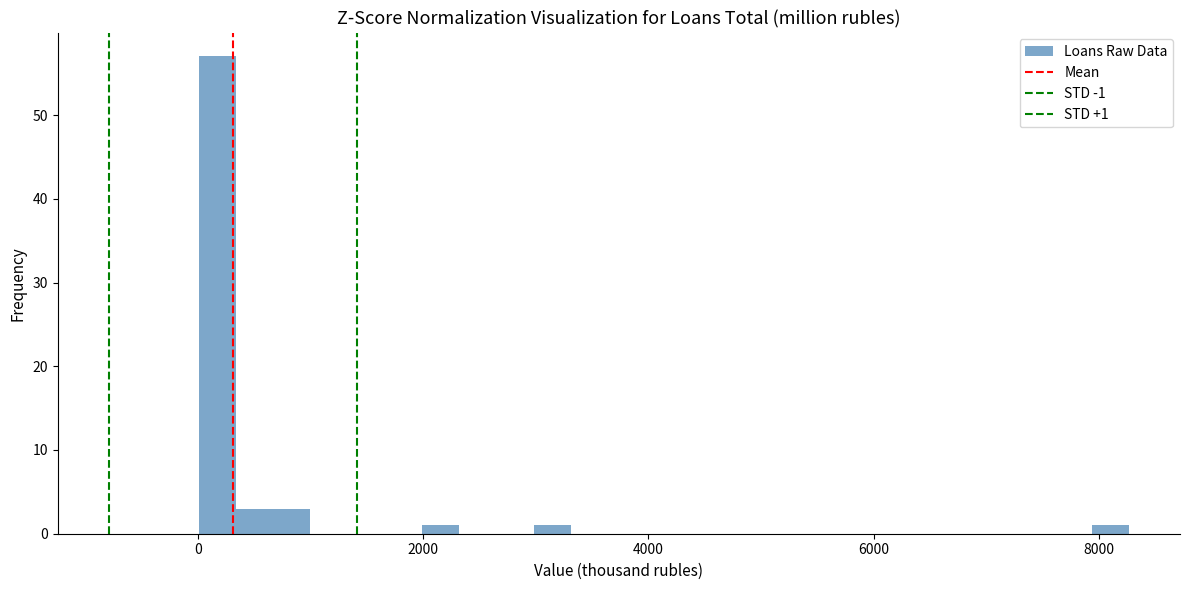

Read against the x-axis, roughly where is the centre of the tallest bar?

200